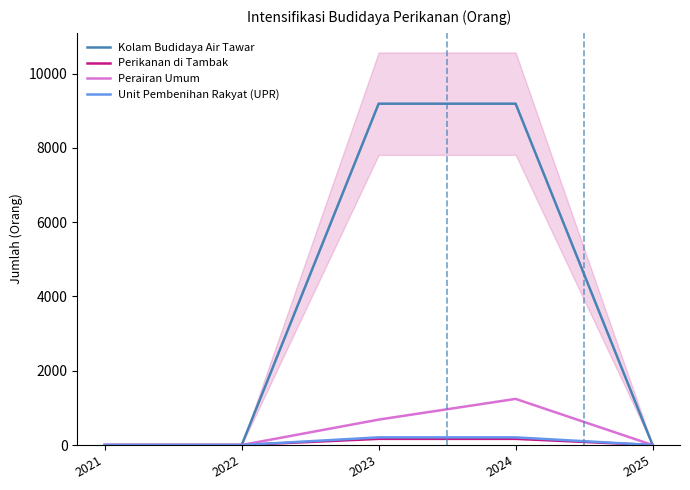

Rank the series at 2022 from highest to lowest value.

Kolam Budidaya Air Tawar, Perikanan di Tambak, Perairan Umum, Unit Pembenihan Rakyat (UPR)